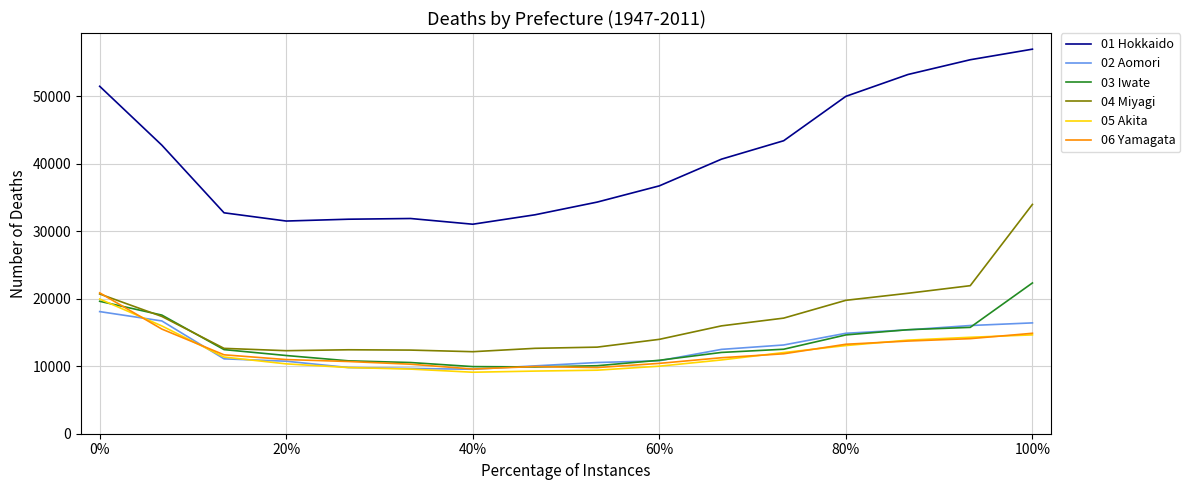

Which series has the widest spread of values?

01 Hokkaido